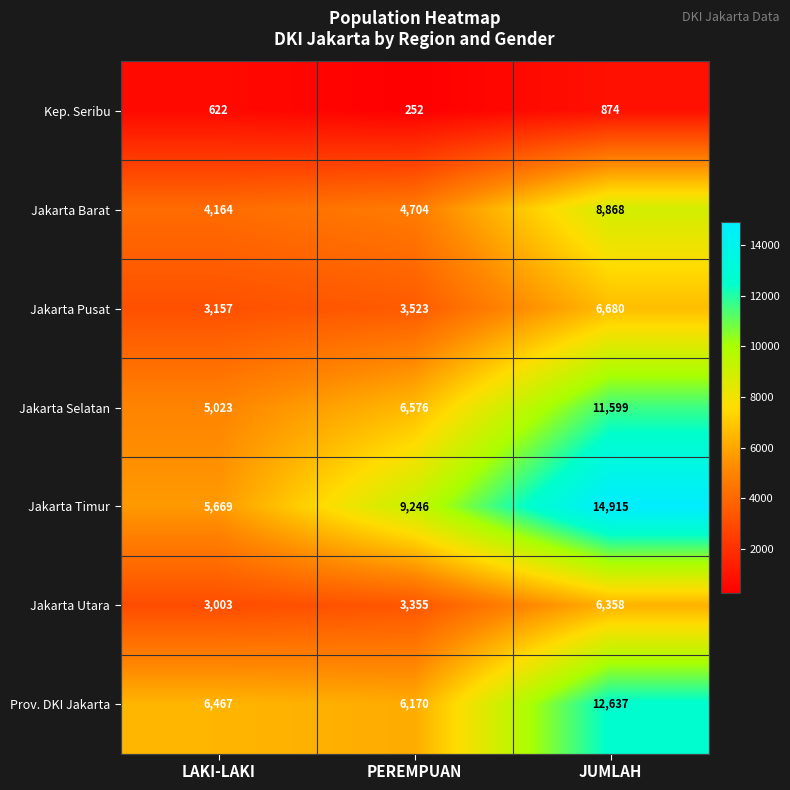

What is the sum of all Prov. DKI Jakarta values?

25274